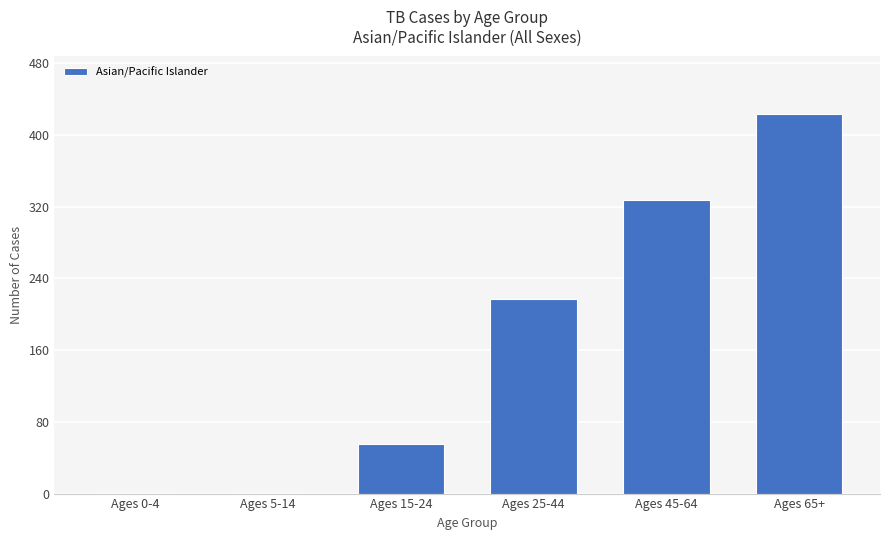

Which label corresponds to the largest value in the chart?

Ages 65+